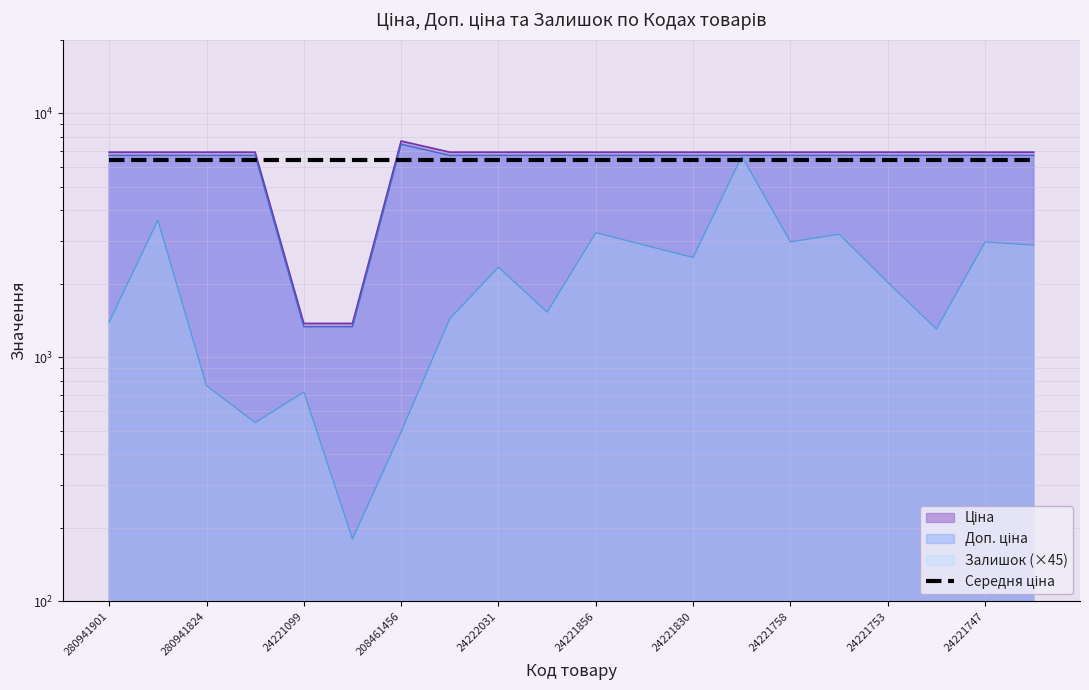

Rank the series at 24221753 from lowest to highest value.

Залишок, Доп. ціна, Ціна